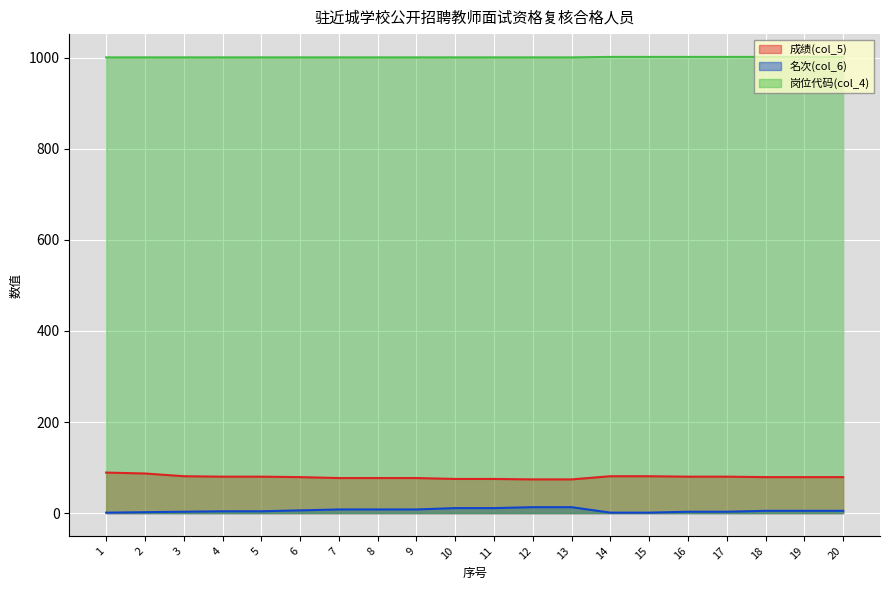

Is it true that 岗位代码(col_4) equals 416 at 7?

False